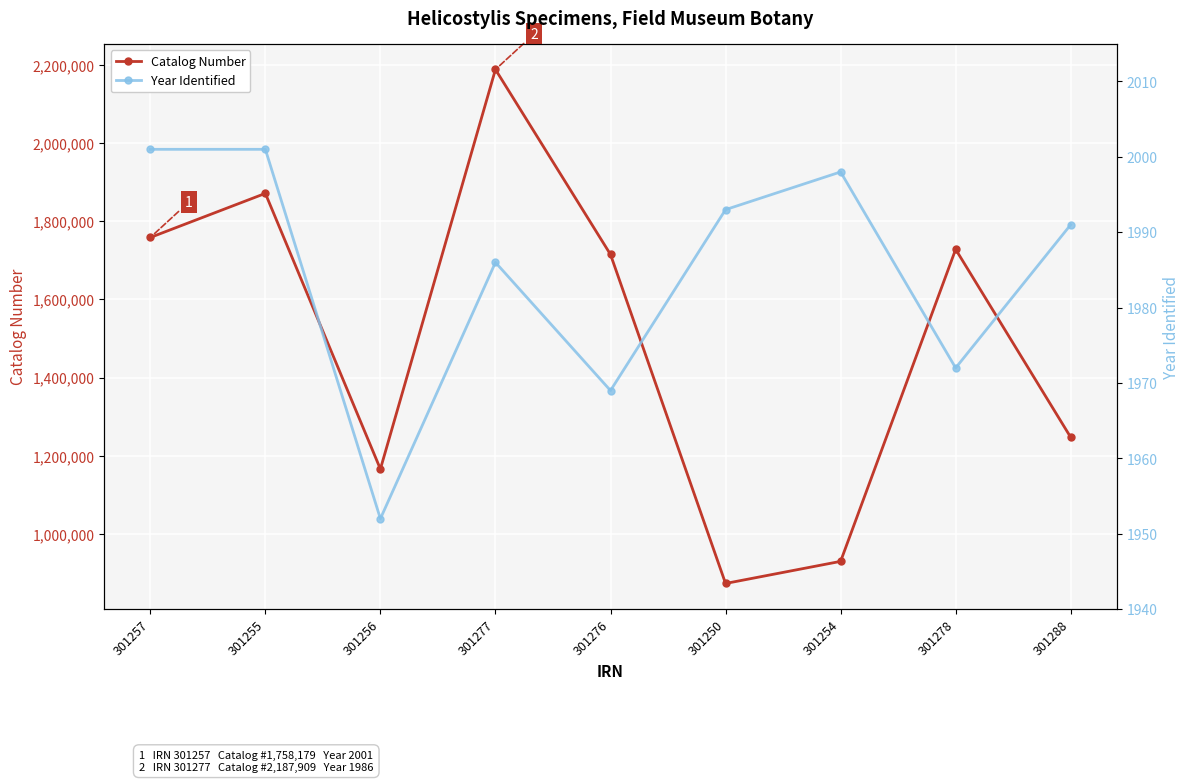

Read the Year Identified value at 301250, to the nearest 10.

1990